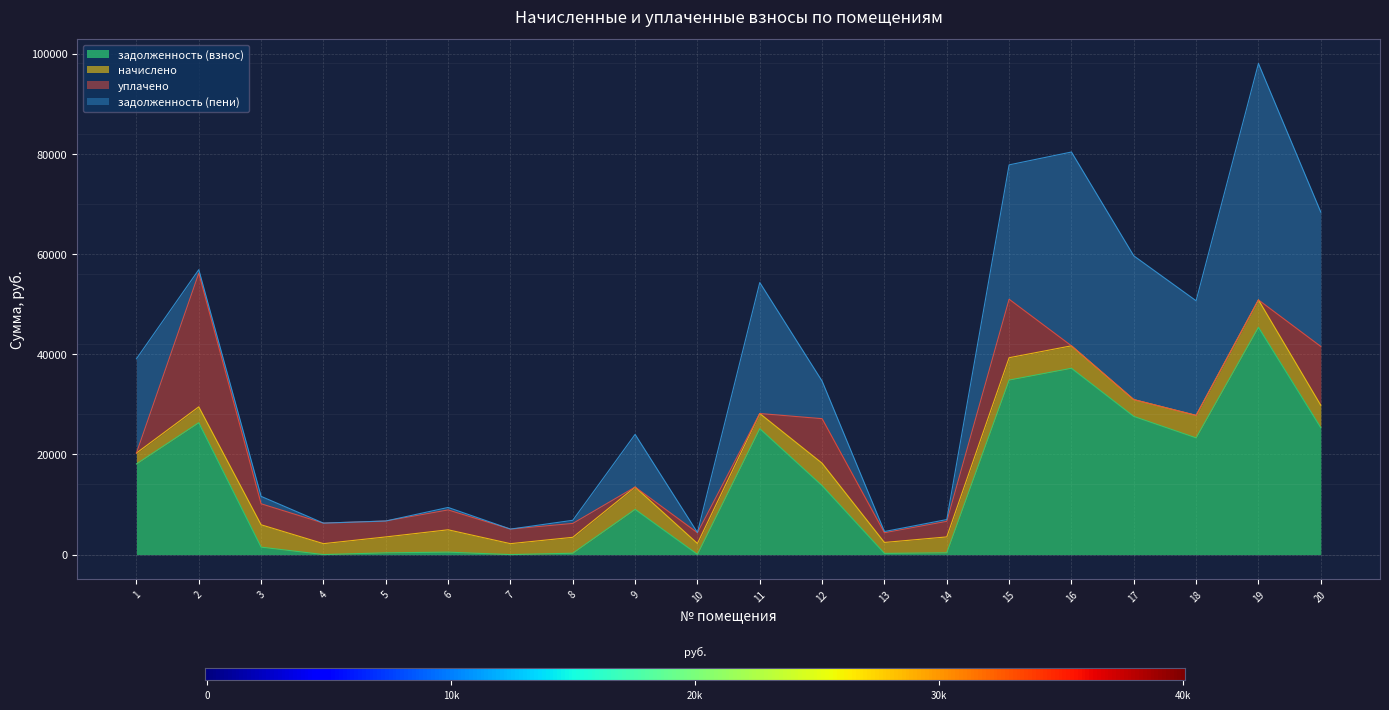

Rank the series by their maximum value, from highest to lowest.

задолженность (пени), задолженность (взнос), уплачено, начислено